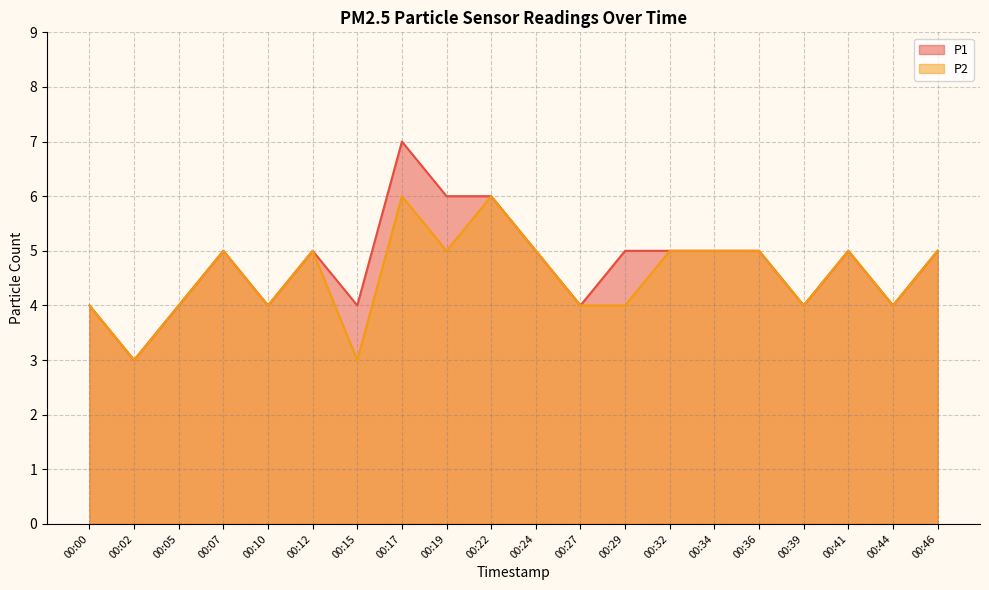

True or false: P2 has a value of 8 at 00:32.

False